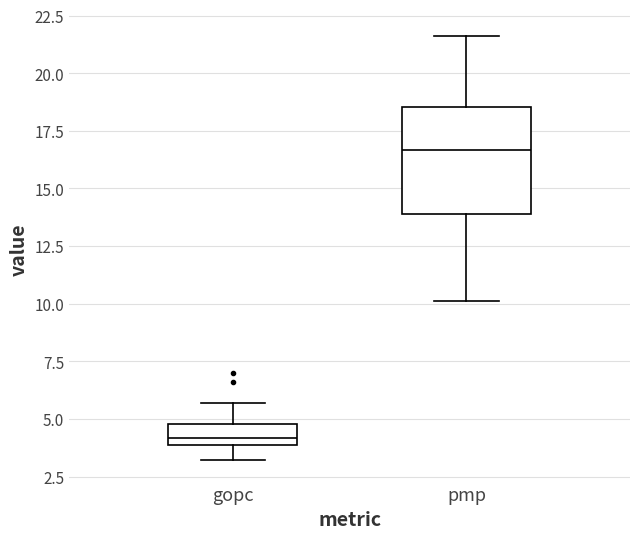

Reading left to right, read every box against the y-axis: the position of its median line, the range the box covers, and the ends of its whiskers. The values are not printed on the chart, so give them approximately, as read against the axis.

gopc: median 4.0 (just above the box's lower edge), box 4.0 to 5.0, whiskers 3.0 to 5.5
pmp: median 16.5, box 14.0 to 18.5, whiskers 10.0 to 21.5